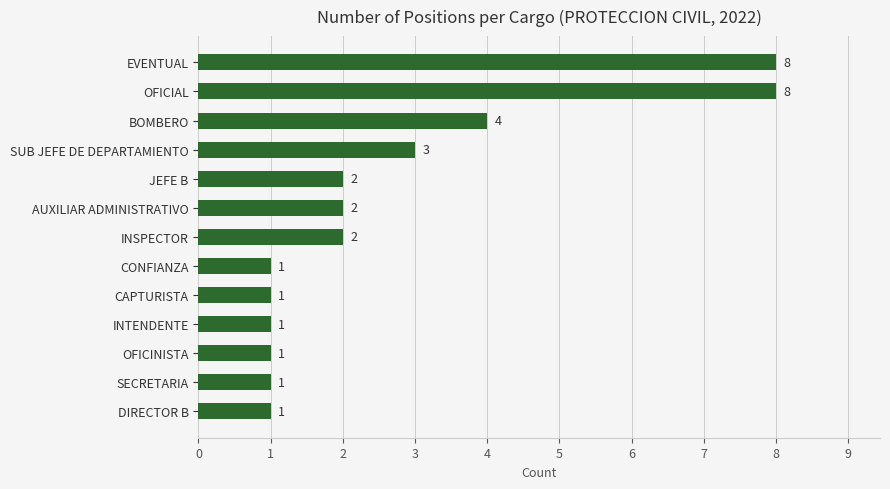

What is the difference between the maximum and second lowest values?

7